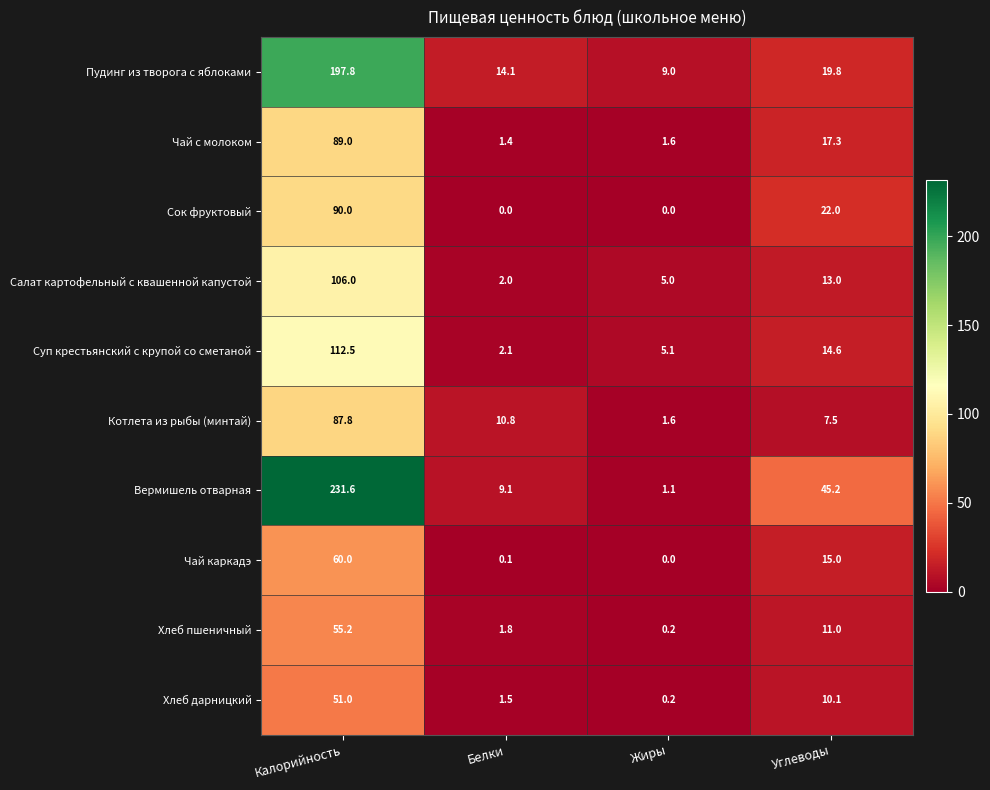

What is the difference between the maximum and minimum values in the Хлеб пшеничный series?

55.0